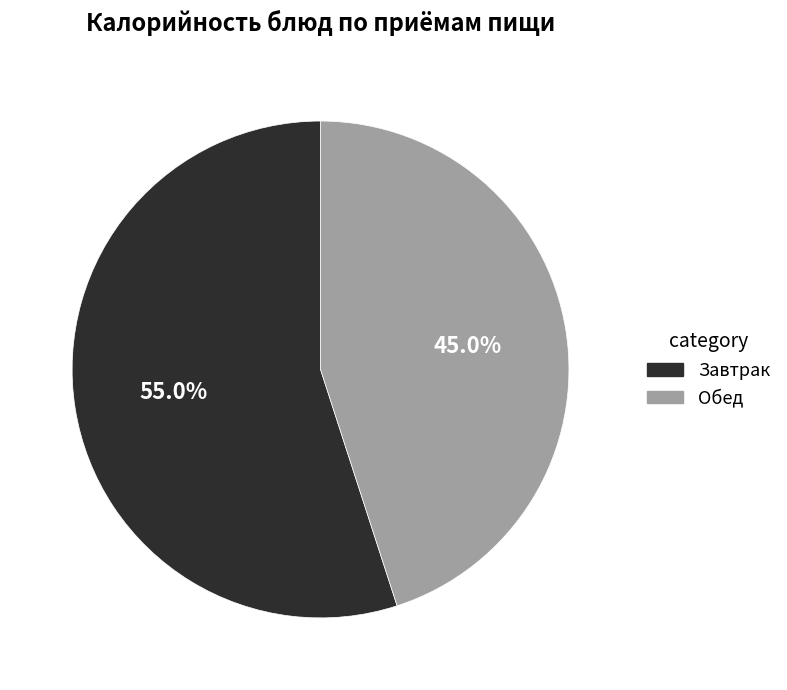

The Обед slice represents 58% of the pie. True or false?

False